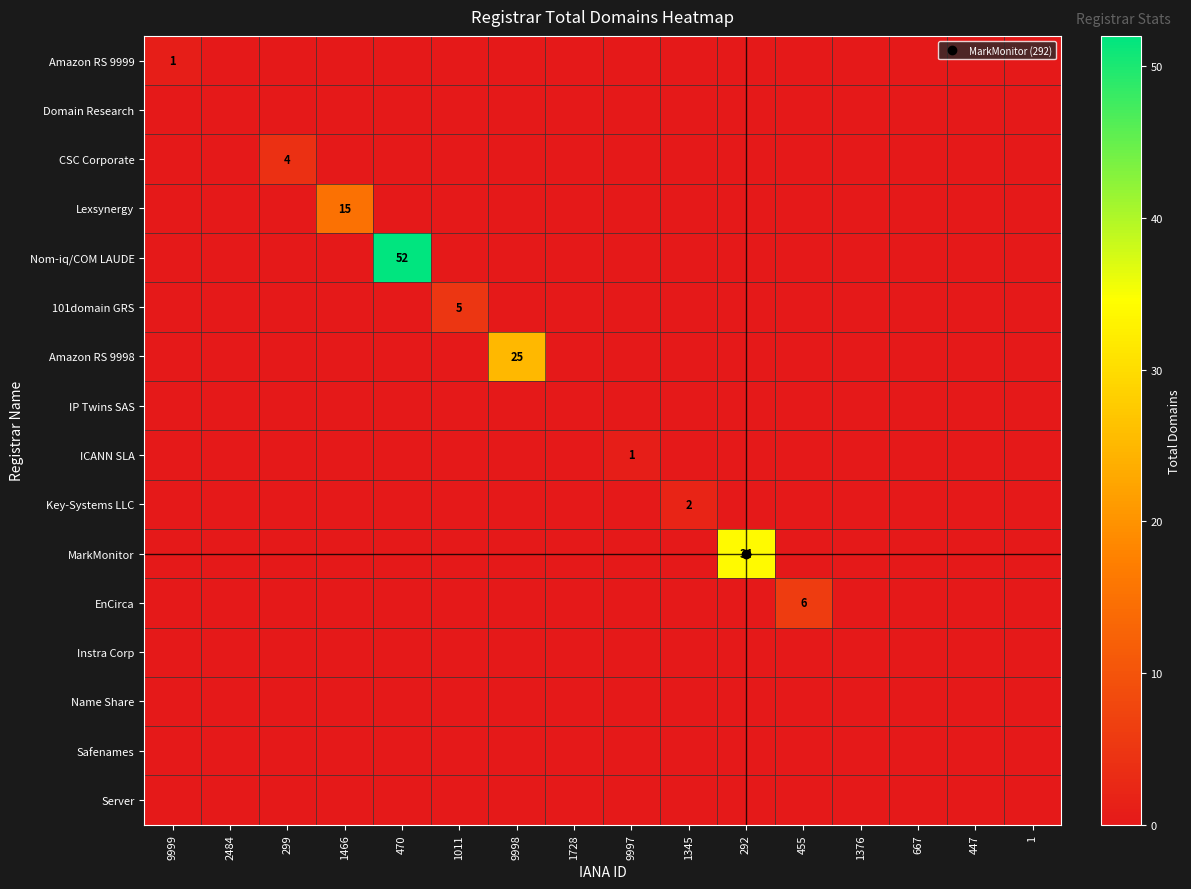

Rank the categories by Name Share value from lowest to highest.

9999, 2484, 299, 1466, 470, 1011, 9998, 1728, 9997, 1345, 292, 455, 1376, 667, 447, 1